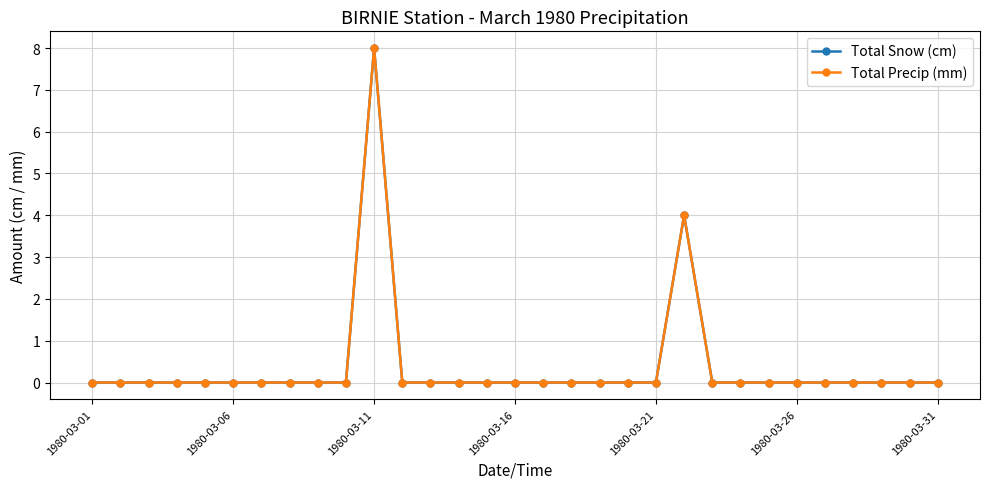

Reading right to left, transcribe all the data shown in this chart.

Total Snow (cm): 0	0	0	0	0	0	0	0	0	4	0	0	0	0	0	0	0	0	0	0	8	0	0	0	0	0	0	0	0	0	0
Total Precip (mm): 0	0	0	0	0	0	0	0	0	4	0	0	0	0	0	0	0	0	0	0	8	0	0	0	0	0	0	0	0	0	0